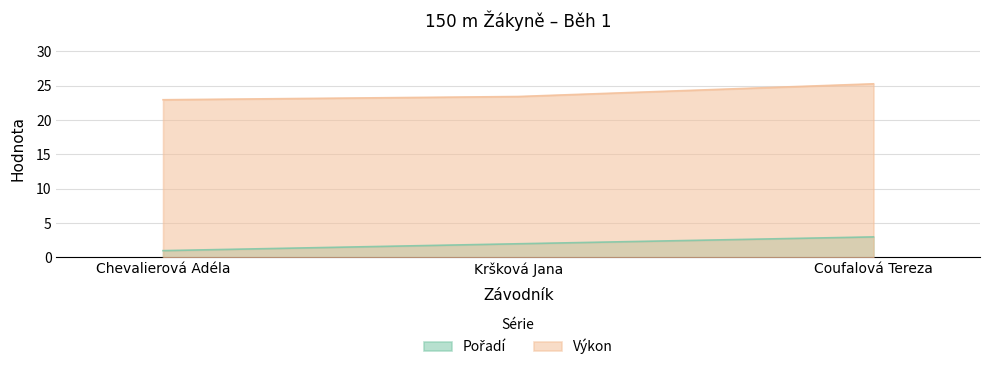

How many lines are shown in the chart?

2